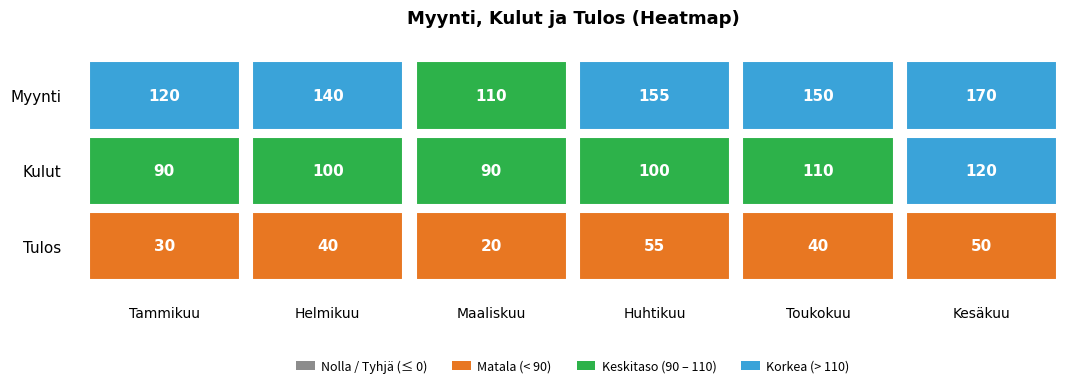

What is the difference between the maximum and minimum values in the Myynti series?

60